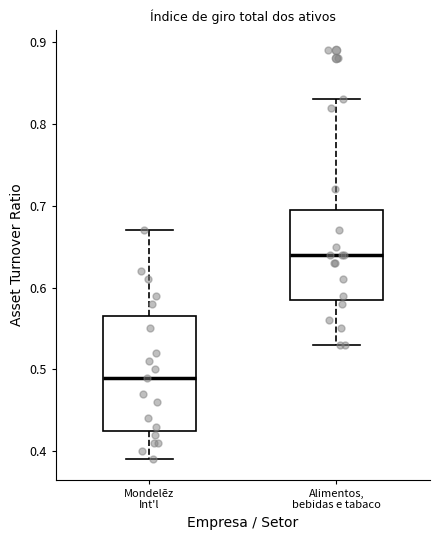

Which box has the lowest median line?

Mondelēz Int'l